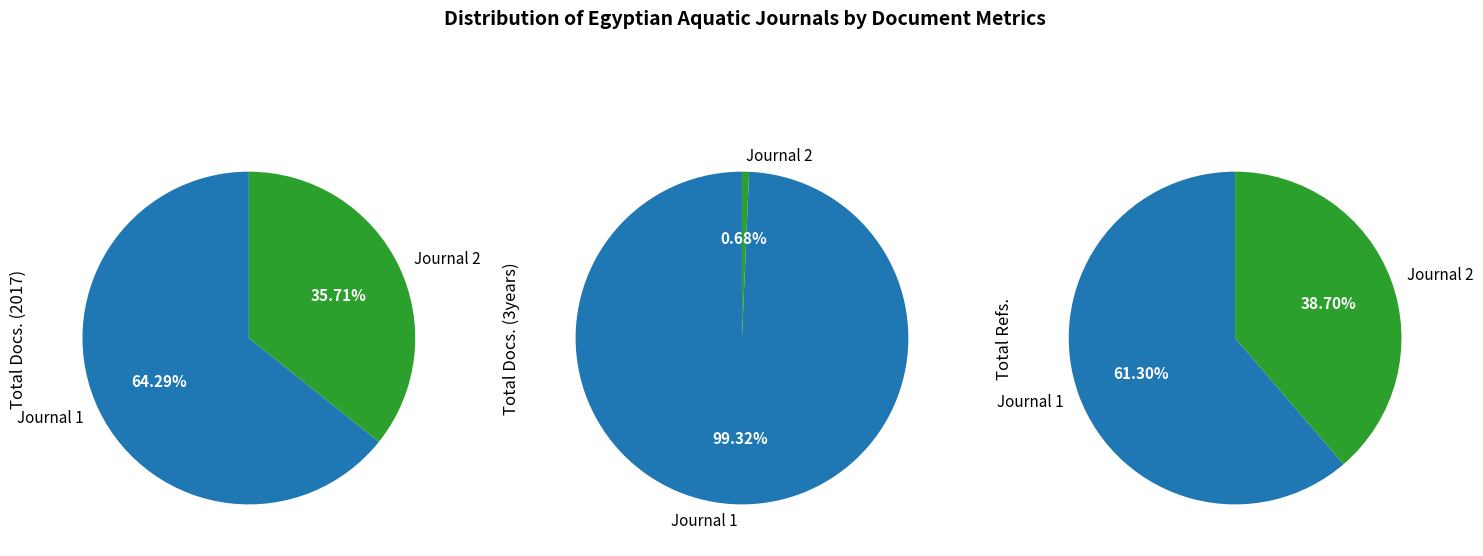

Combined, what portion of the pie is Egyptian Journal of Aquatic Research and Egyptian Journal of Aquatic Biology and Fisheries?

100.0%